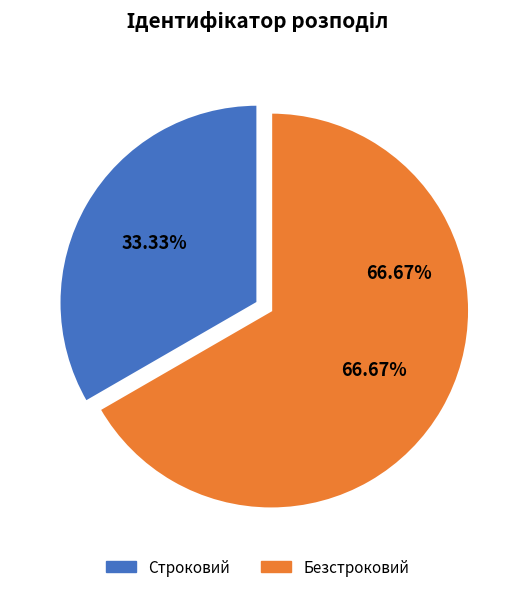

Which slice is the smallest?

Строковий